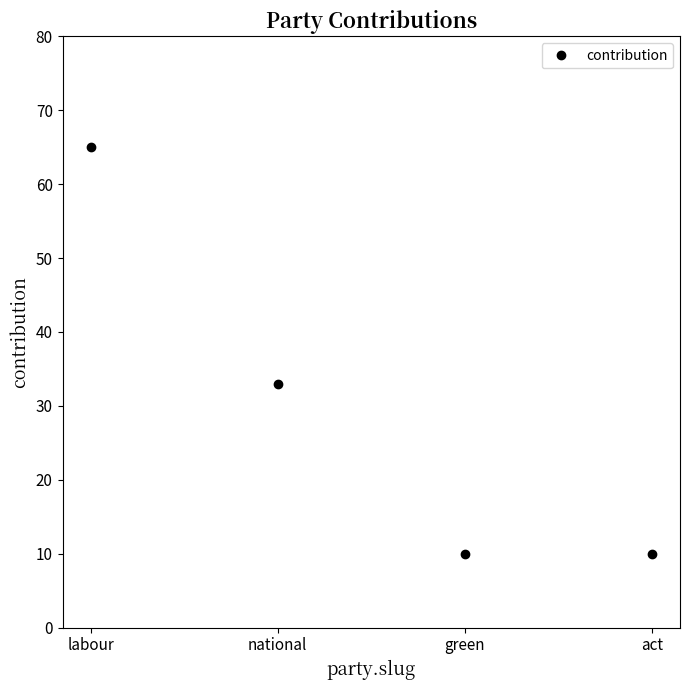

True or false: the data shows 3 at green.

False